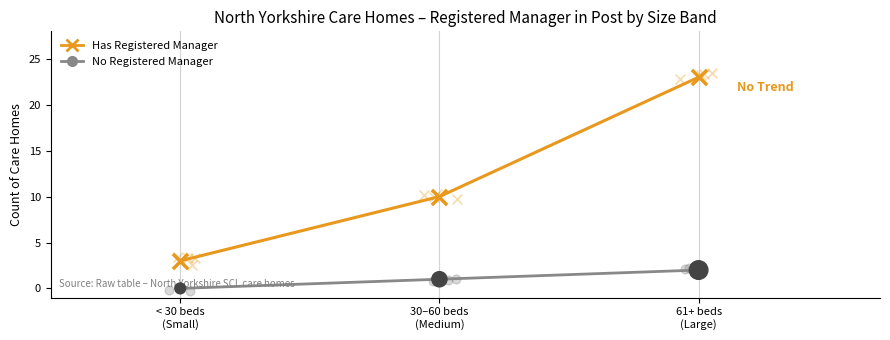

Which series has the largest total across all categories?

Has Registered Manager